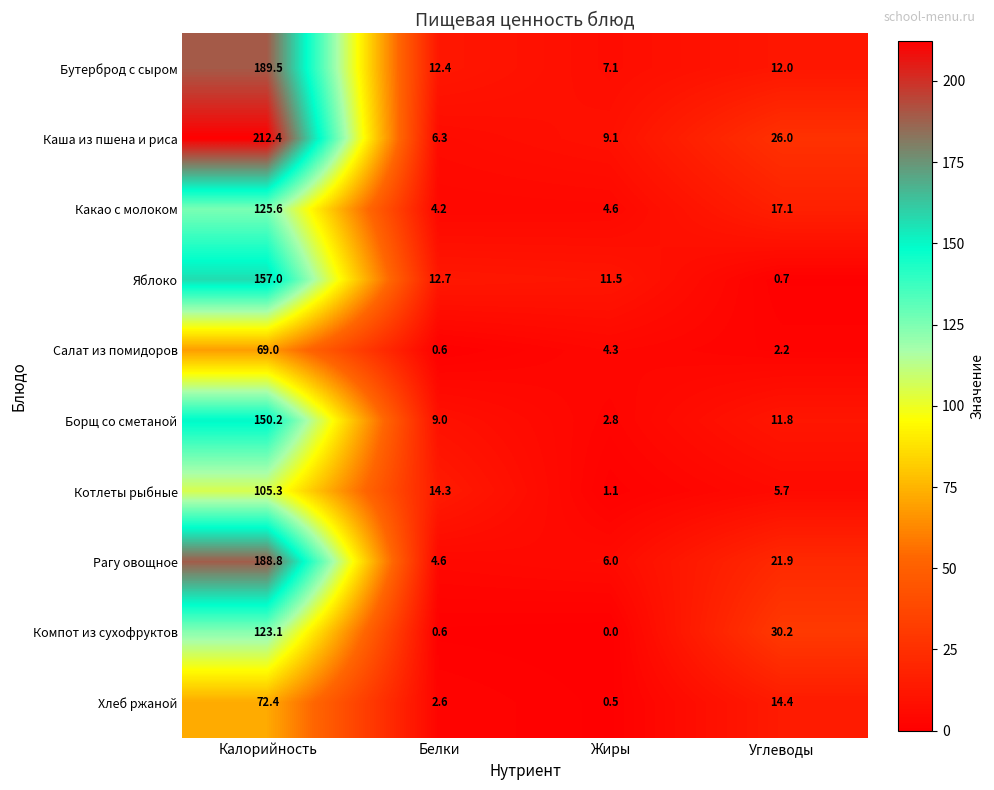

Count the number of categories in the chart.

4